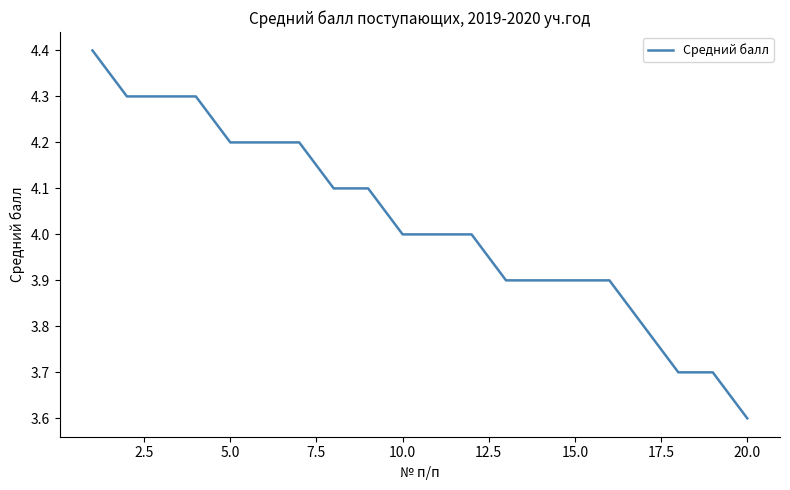

What is the greatest value displayed?

4.4